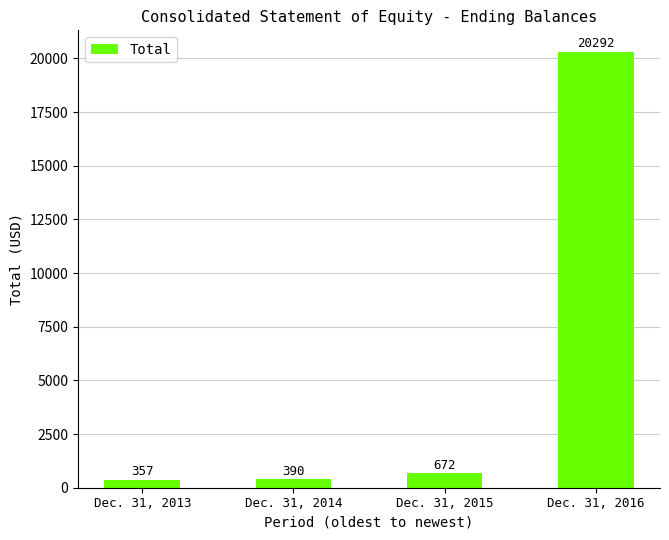

Where is the data nearest to the value 10324?

Dec. 31, 2015